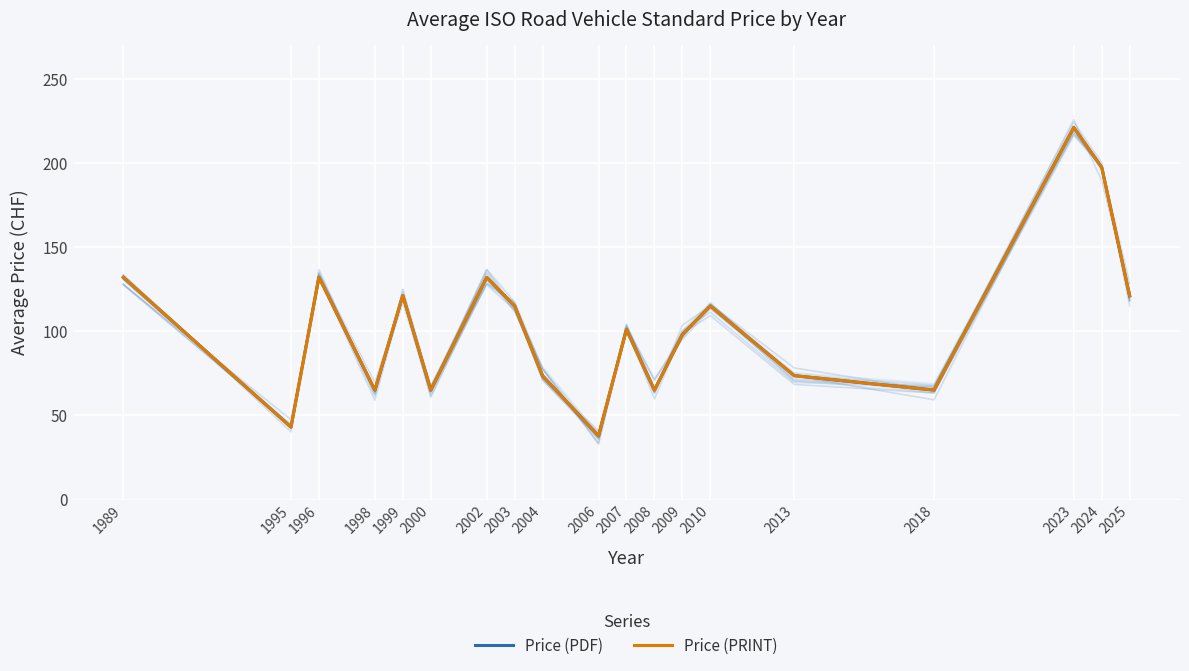

Reading right to left, extract all data points from this chart.

Price (PDF): 121.0	197.3	221.0	65.0	73.6	115.0	98.0	65.0	101.0	37.8	73.5	115.0	132.0	65.0	121.2	65.0	132.0	43.0	132.0
Price (PRINT): 121.0	197.3	221.0	65.0	73.6	115.0	98.0	65.0	101.0	37.8	73.5	115.0	132.0	65.0	121.2	65.0	132.0	43.0	132.0